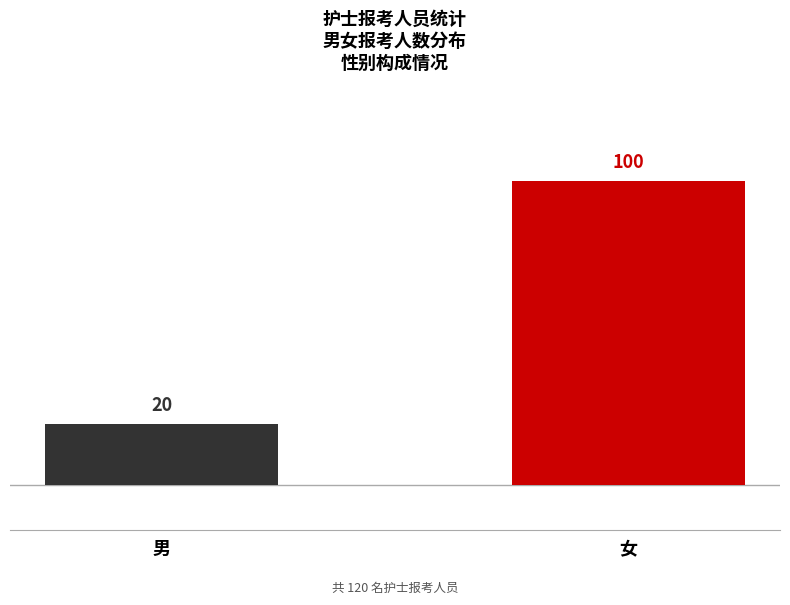

Count the number of categories in the chart.

2